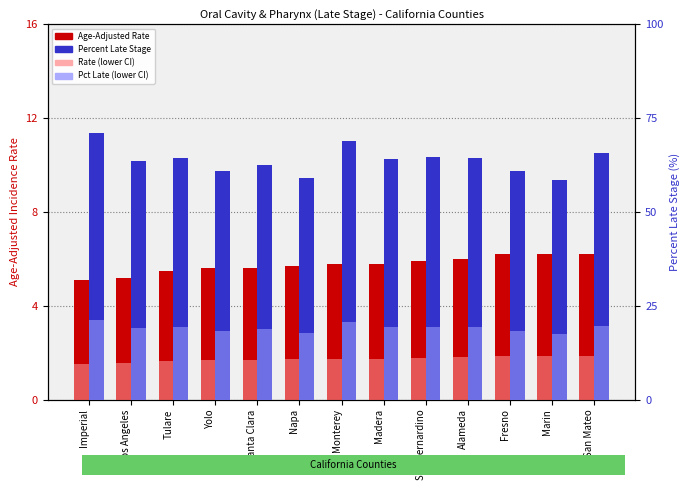

Between Madera and San Mateo, which series saw the biggest shift?

Percent Late Stage